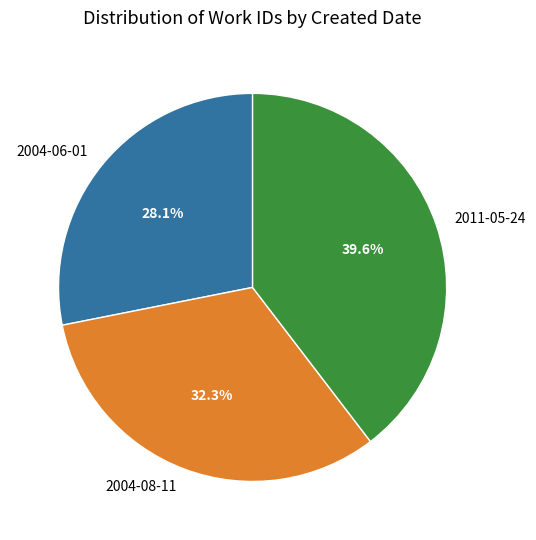

Combined, do 2004-08-11 and 2011-05-24 account for over 50%?

Yes